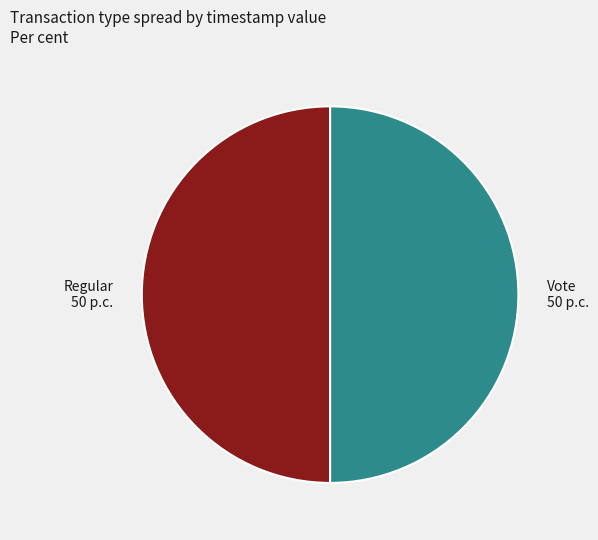

Is the sum of Regular and Vote greater than half?

Yes